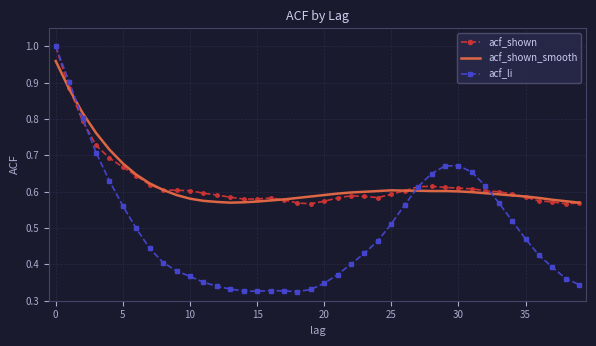

Which series has the largest range (max minus min)?

acf_li